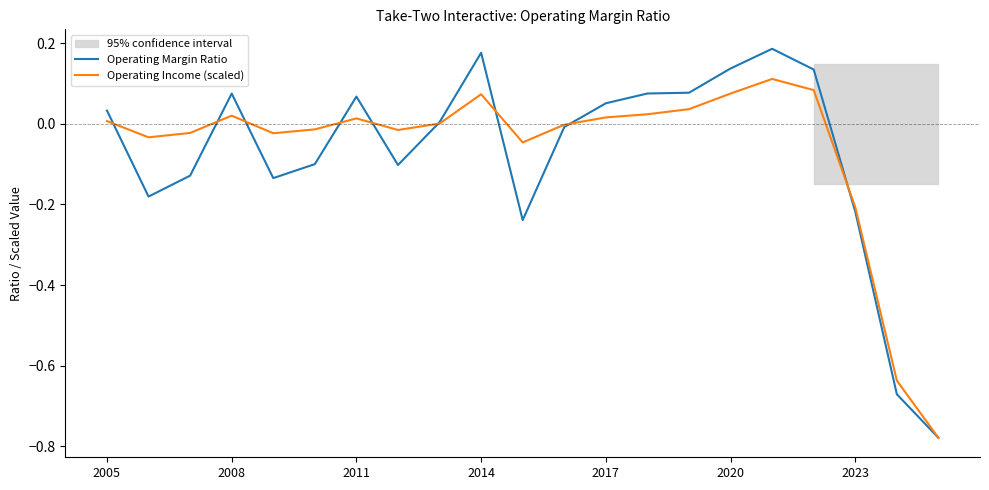

After their last crossing, which series has the higher values: Operating Margin Ratio or Operating Income (scaled)?

Operating Income (scaled)